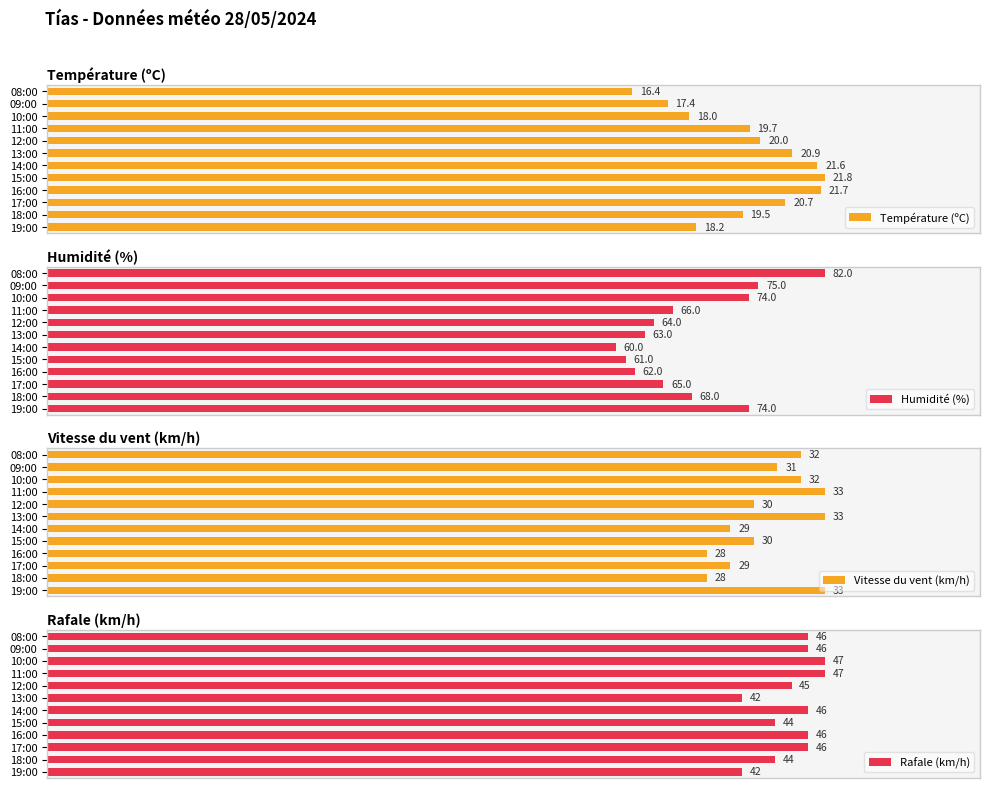

List the series in order of their peak value, highest first.

Température (ºC), Humidité (%), Vitesse du vent (km/h), Rafale (km/h)